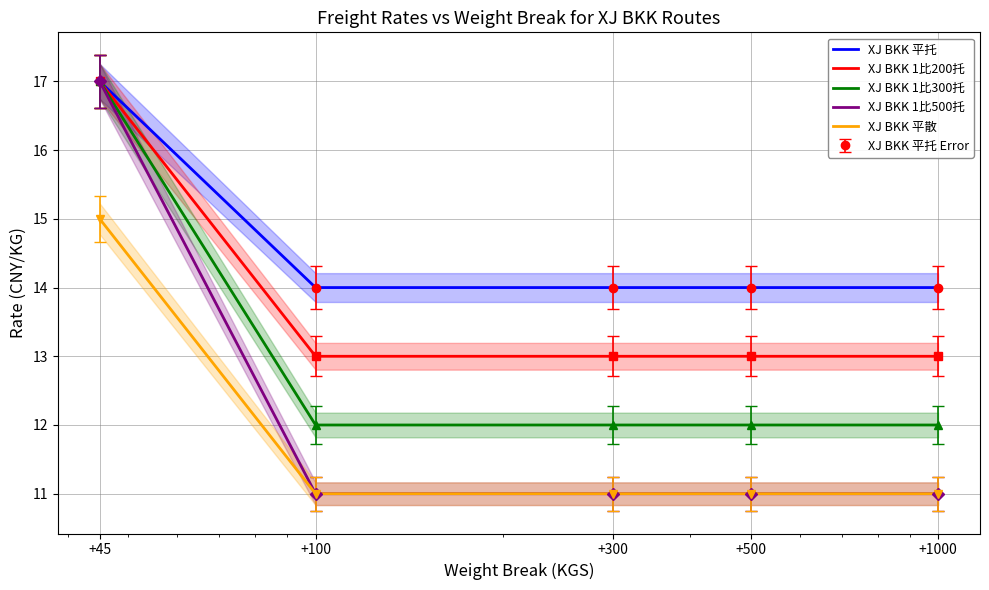

At which category does the chart reach its minimum across all series?

+100